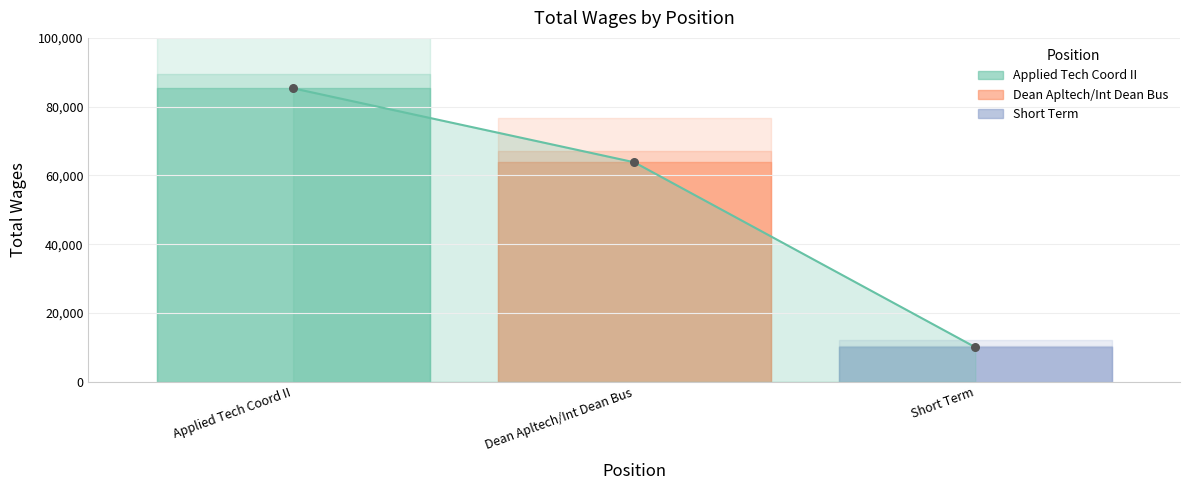

Which has a higher value, Short Term or Applied Tech Coord II?

Applied Tech Coord II